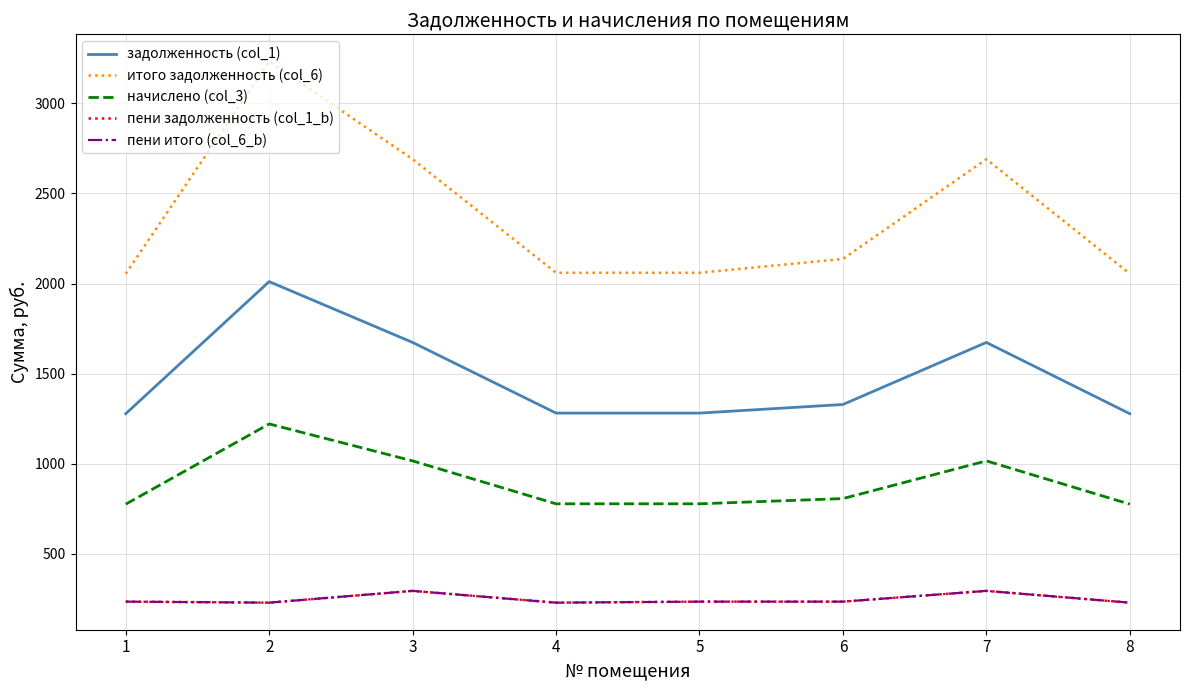

List the labels in order of итого задолженность (col_6) value, smallest first.

1, 8, 4, 5, 6, 3, 7, 2